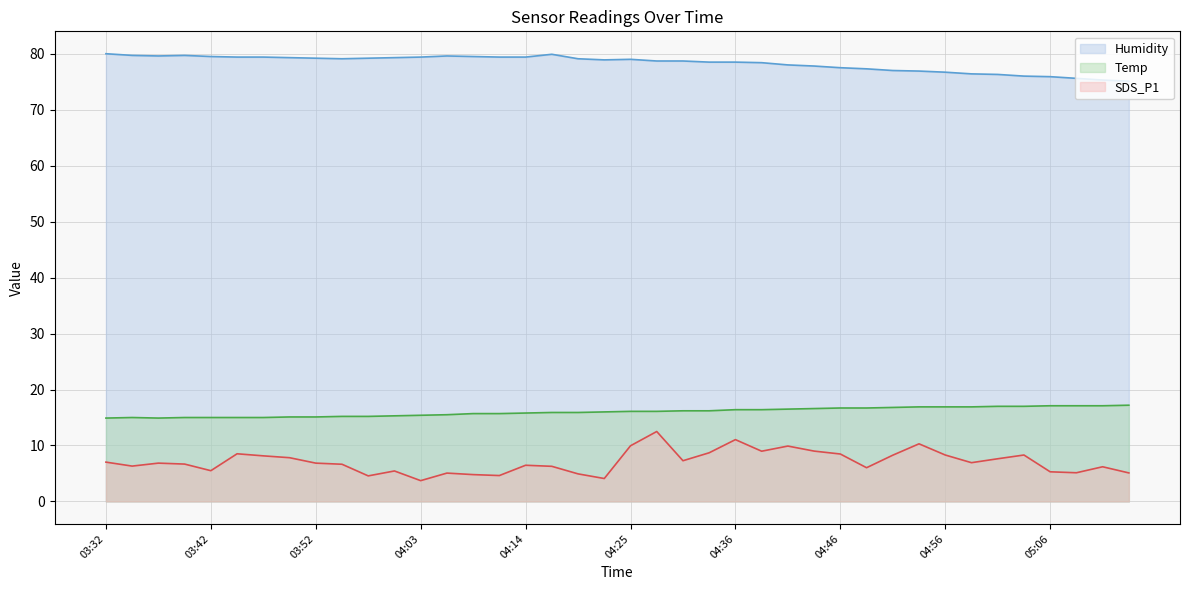

What is the difference between the highest and lowest values at 04:33?

69.8